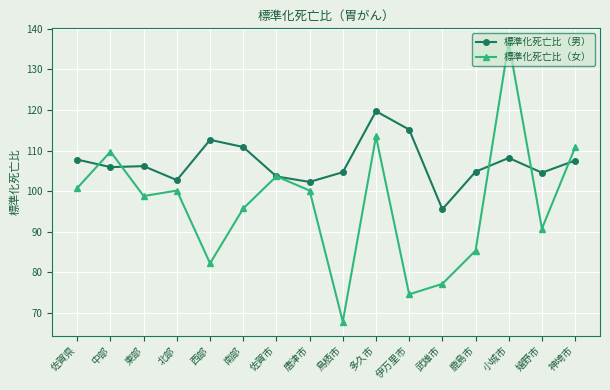

Which series has the widest spread of values?

標準化死亡比（女）